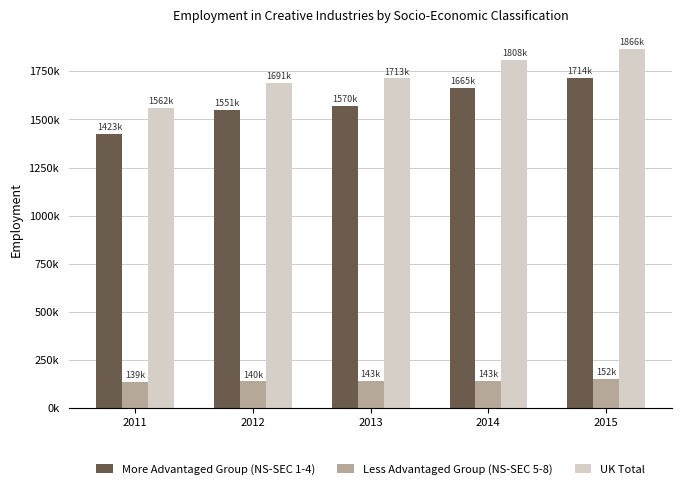

Does the chart contain stacked bars?

No